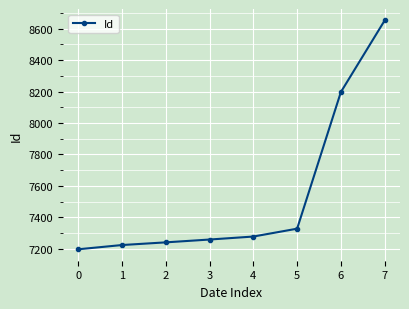

Does the chart display data point markers on the line(s)?

Yes